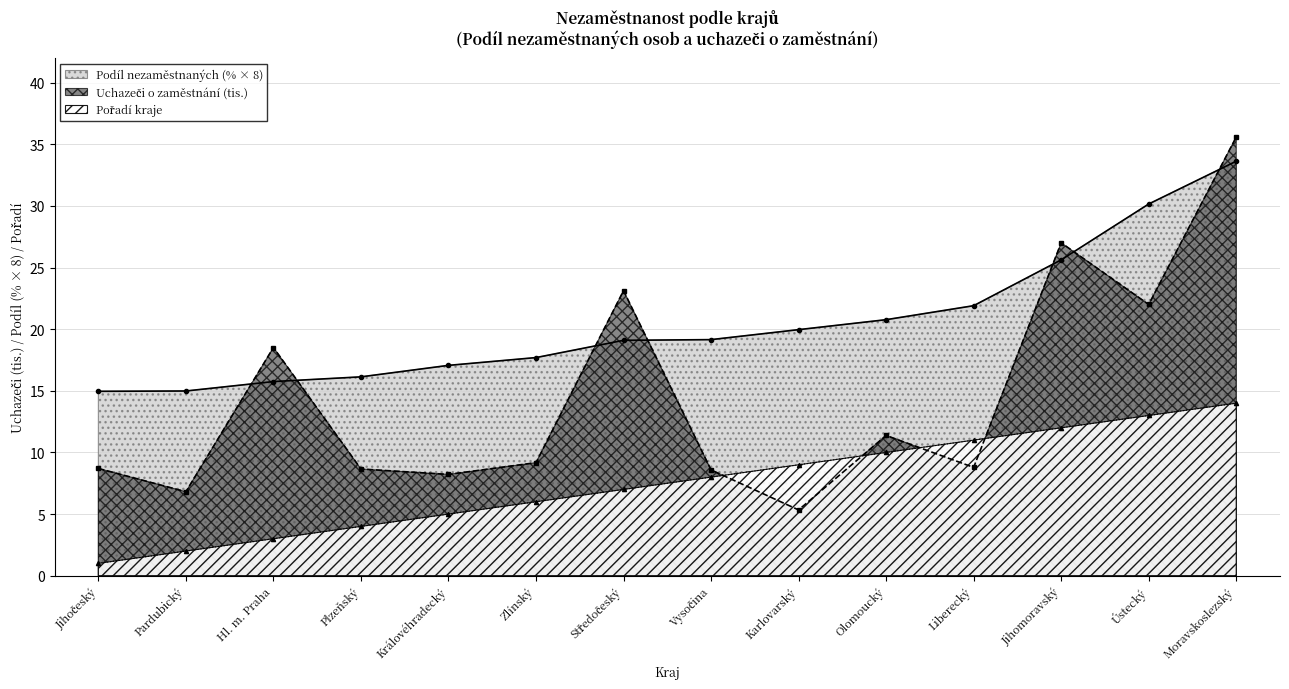

What is the label of the 10th point from the left?

Olomoucký